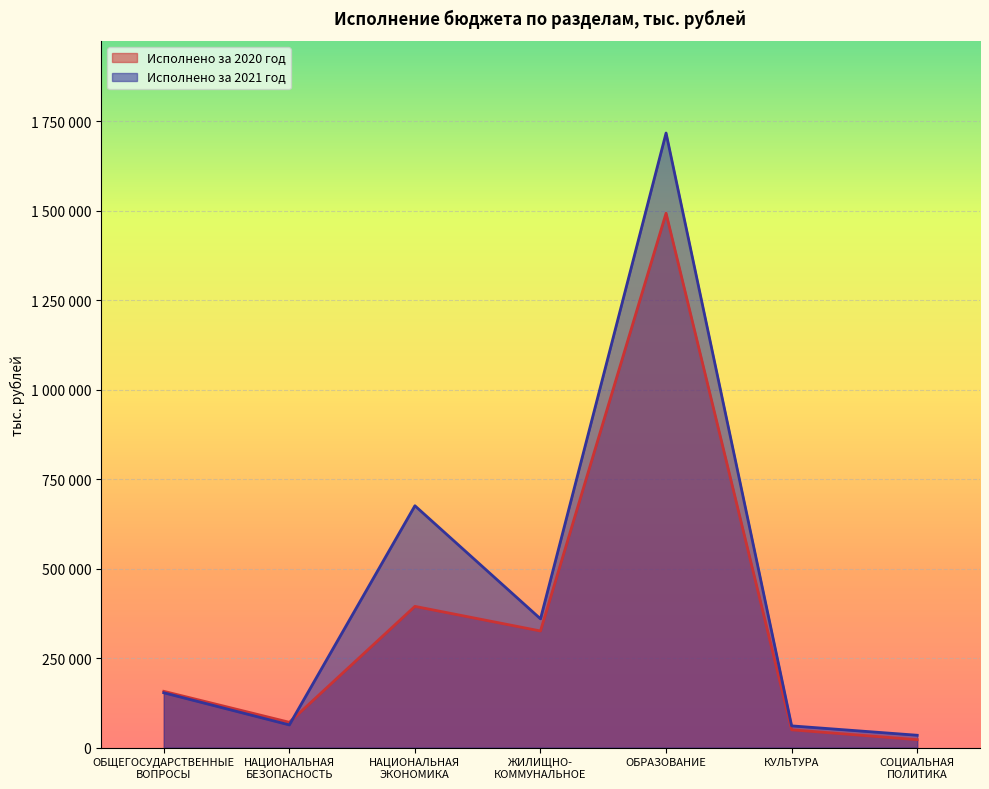

At which category does Исполнено за 2020 год reach its first local valley?

НАЦИОНАЛЬНАЯ
БЕЗОПАСНОСТЬ